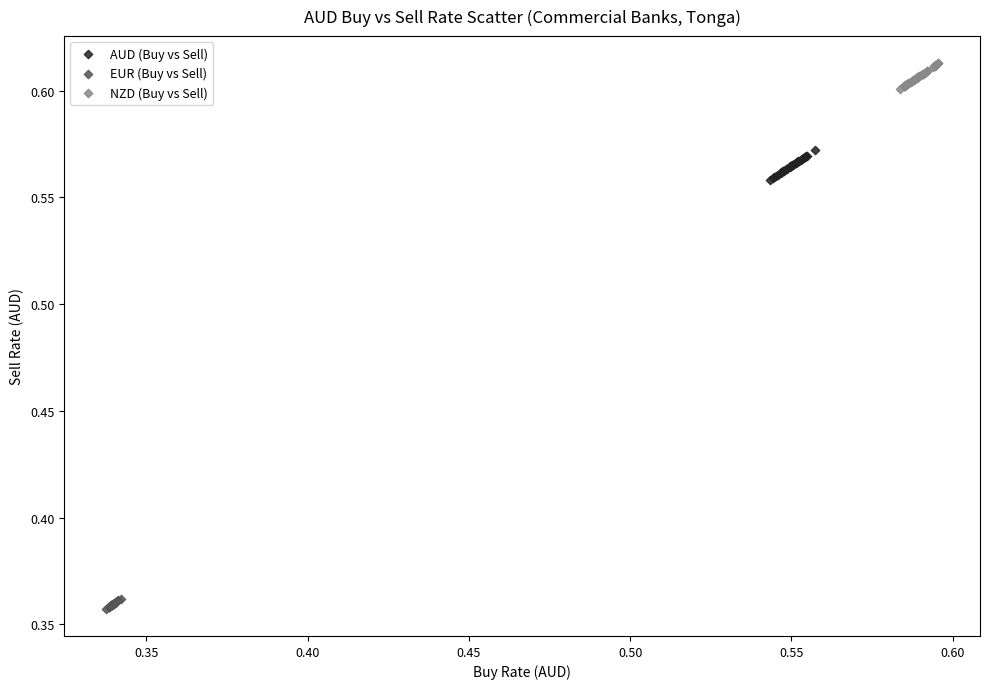

Which series contains the highest Y value?

NZD (Buy vs Sell)